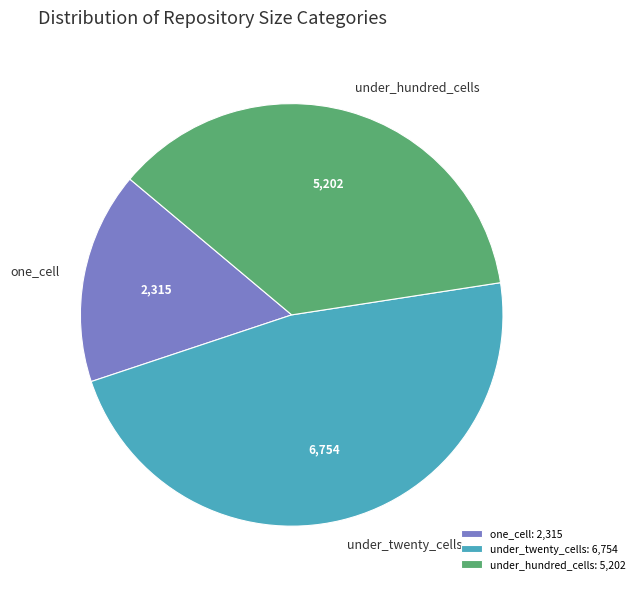

What is the largest slice in the pie chart?

under_twenty_cells: 6,754